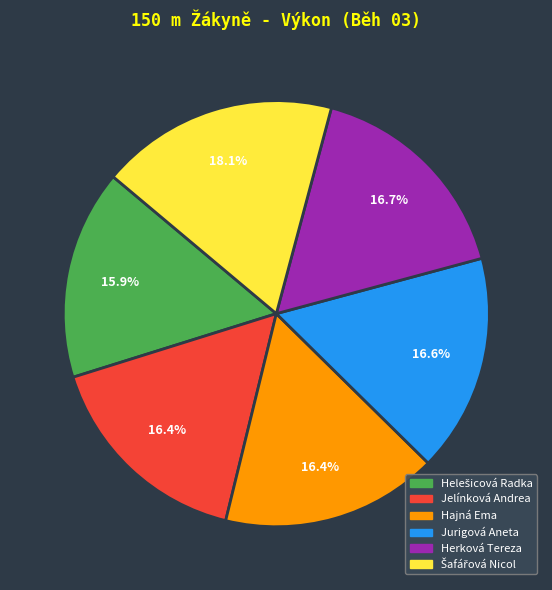

What is the ratio of the value at Jurigová Aneta to the value at Jelínková Andrea?

1.0